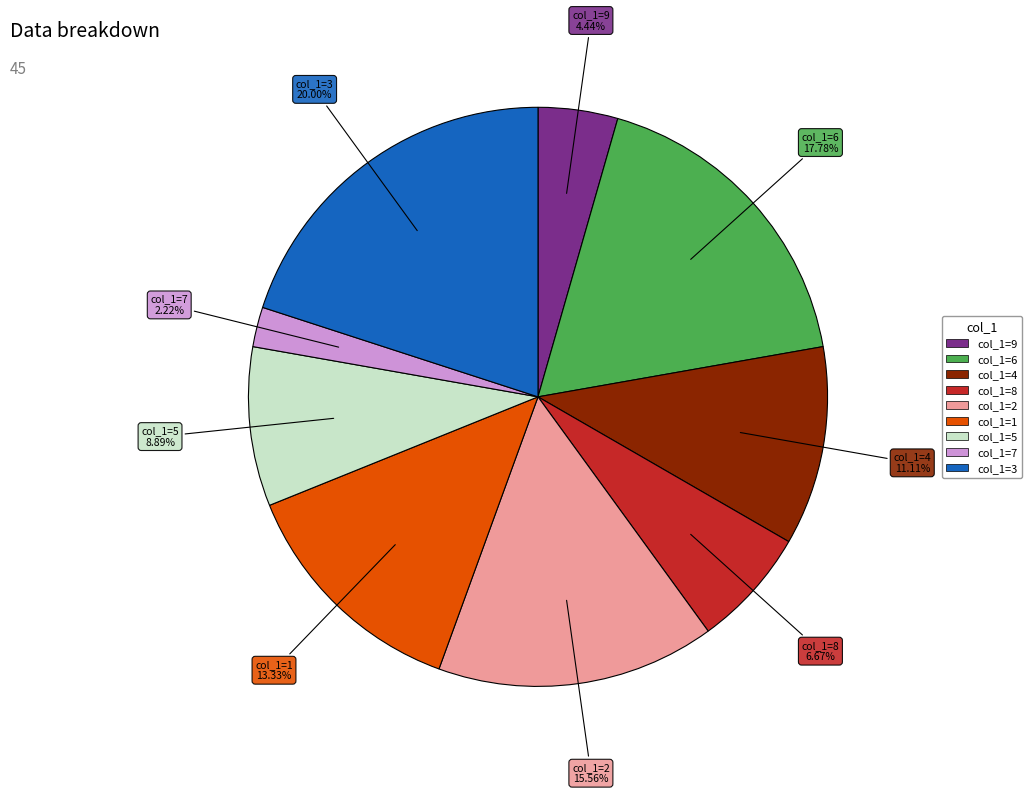

How many segments does this pie chart have?

9